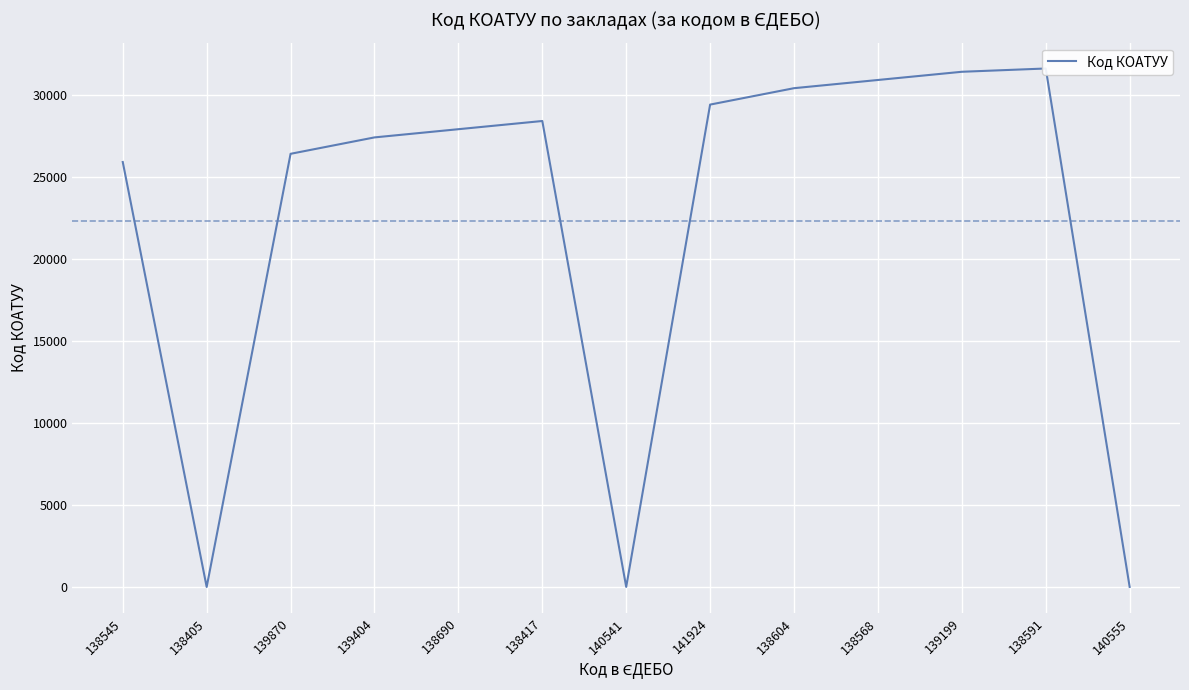

What position from the left is 139404?

4